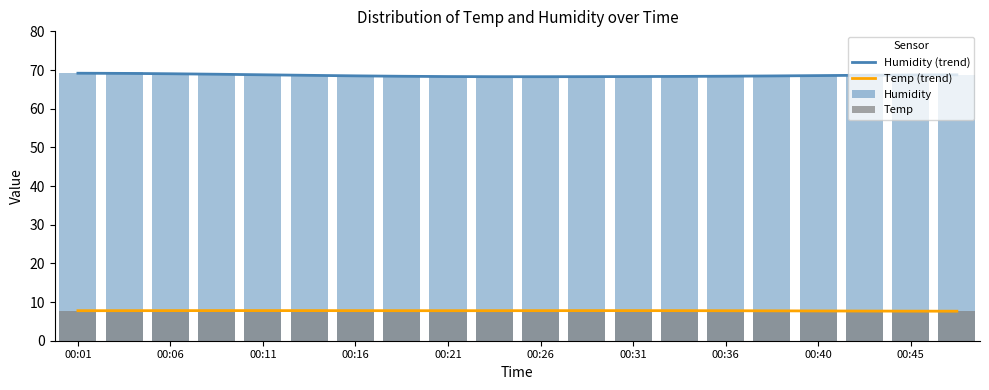

What is the smallest value displayed?

7.6